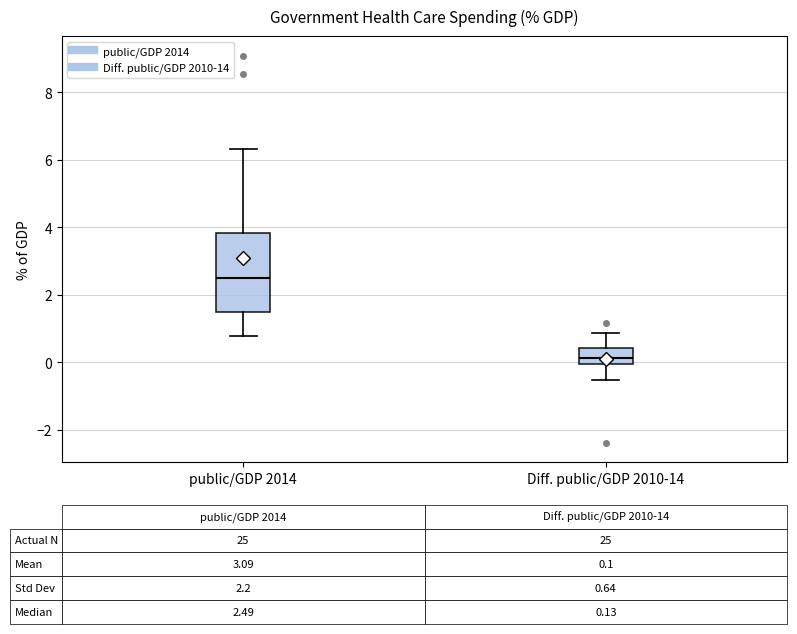

Which box has the lowest median line?

Diff. public/GDP 2010-14